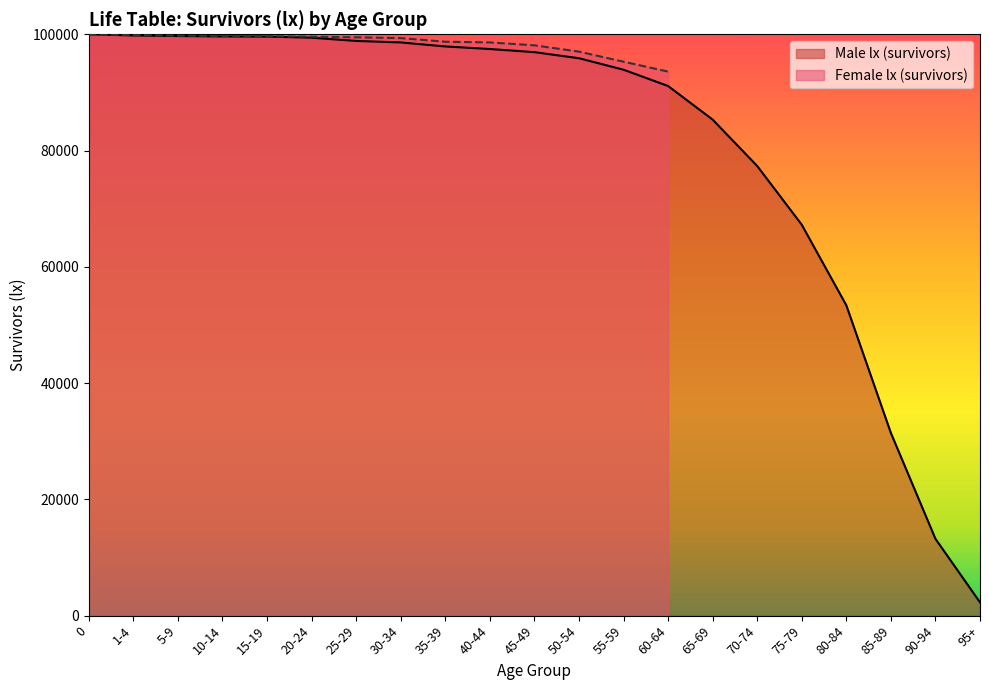

The value at 80-84 is 53385. True or false?

True